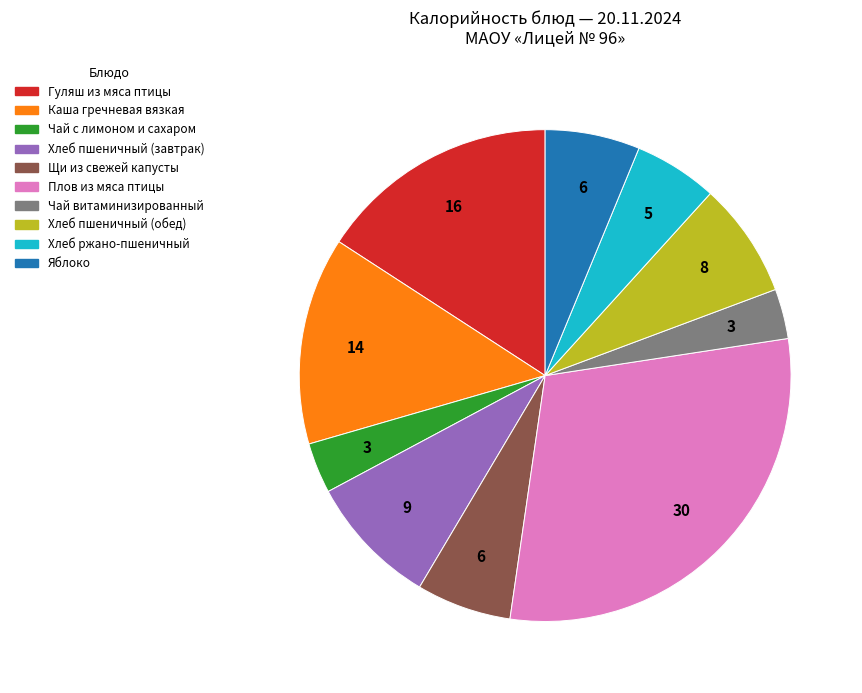

Is the sum of Плов из мяса птицы and Хлеб пшеничный (завтрак) greater than half?

No